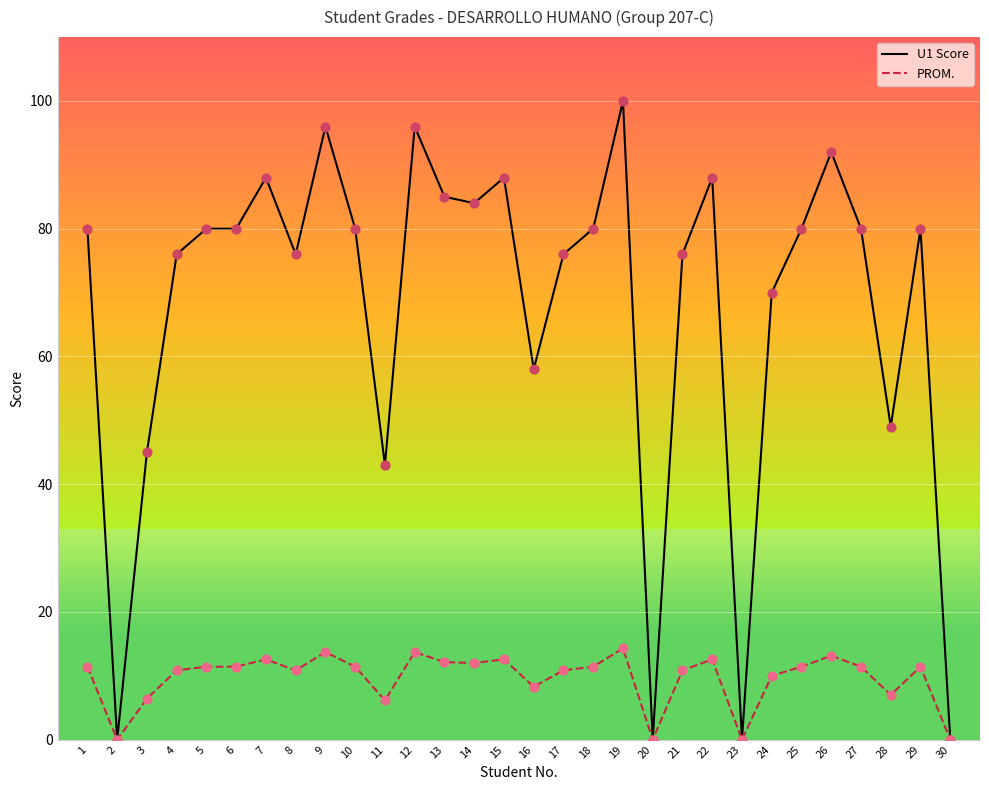

What is the total value across all series at 7?

100.6